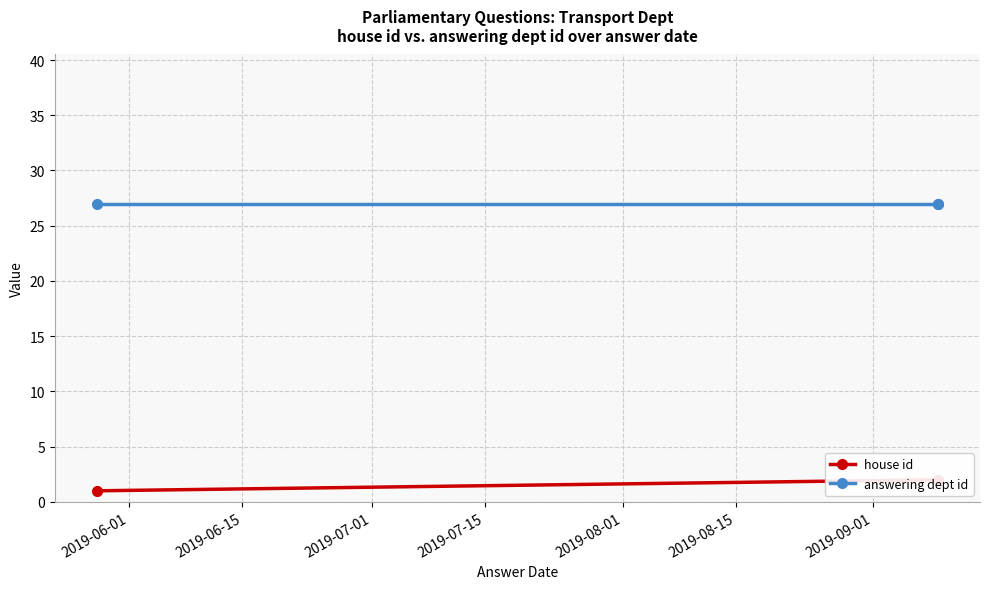

Which series has the largest total across all categories?

answering dept id